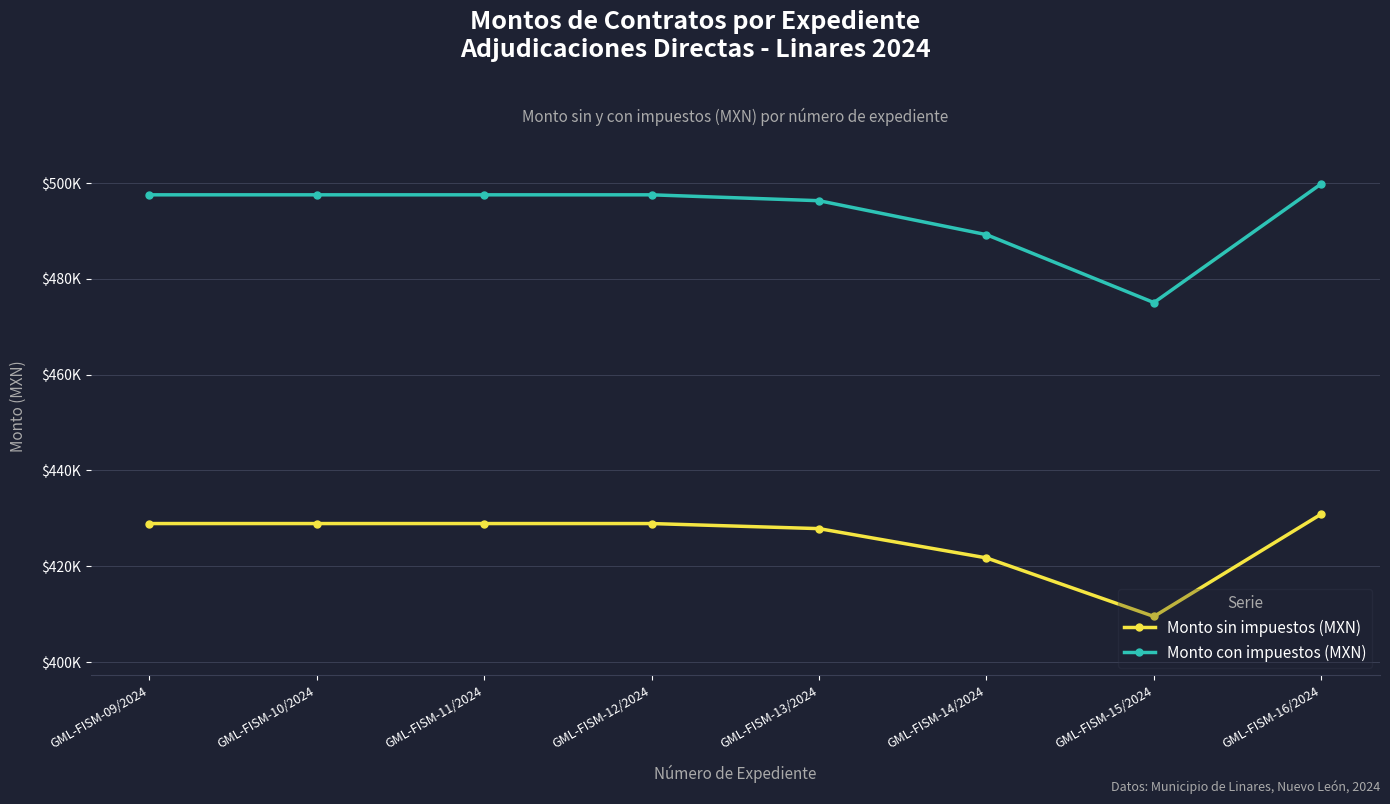

The Monto con impuestos (MXN) series shows 195633.5 at GML-FISM-14/2024. True or false?

False